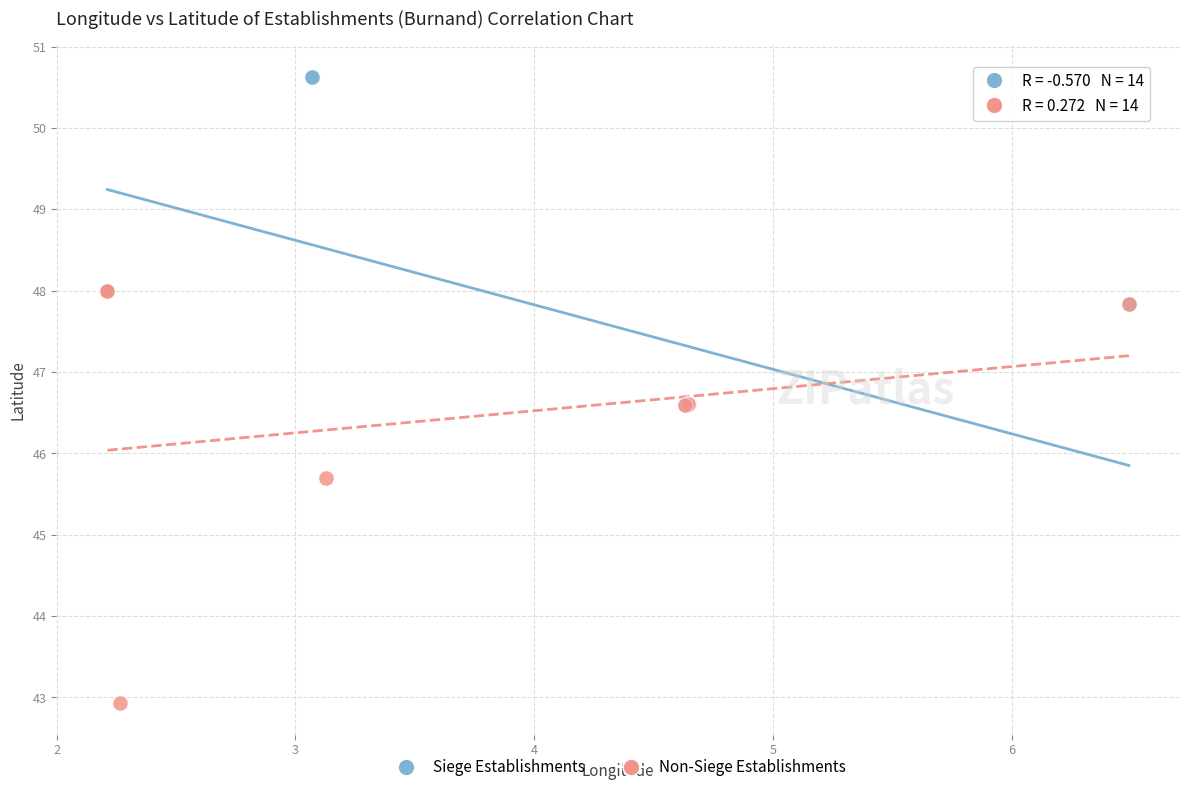

Which series has the widest spread of Y values?

Non-Siege Establishments